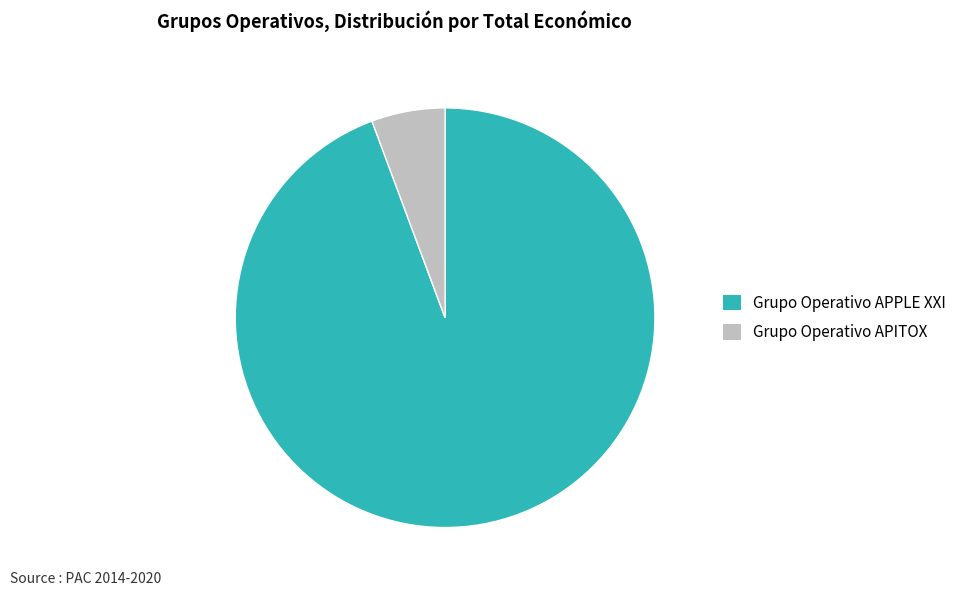

What is the ratio of the value at Grupo Operativo APPLE XXI to the value at Grupo Operativo APITOX?

16.6